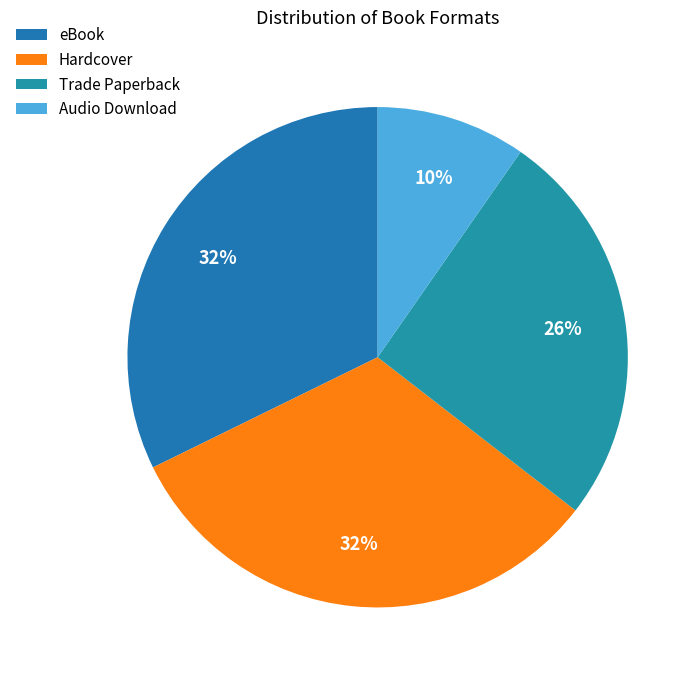

The Audio Download slice represents 10% of the pie. True or false?

True